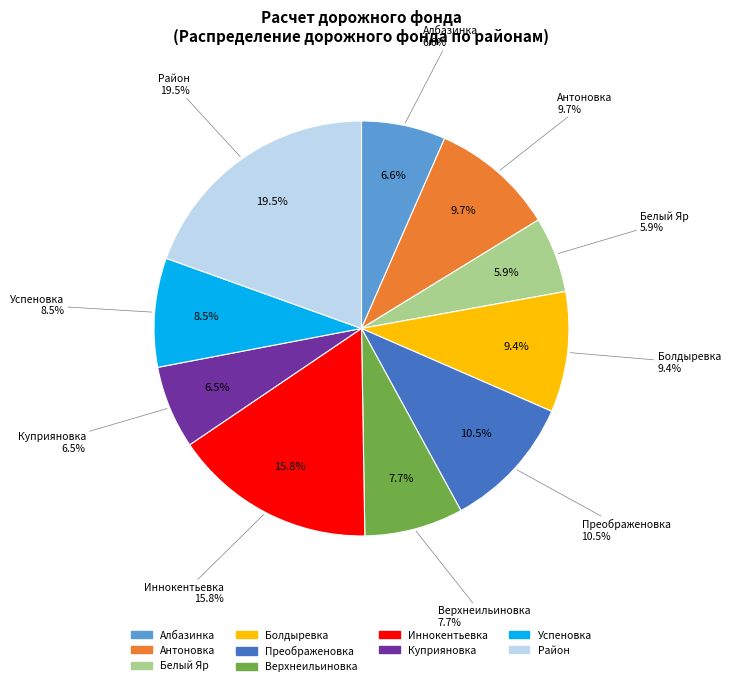

To the nearest percent, what is the combined percentage of Антоновка and Иннокентьевка?

25%